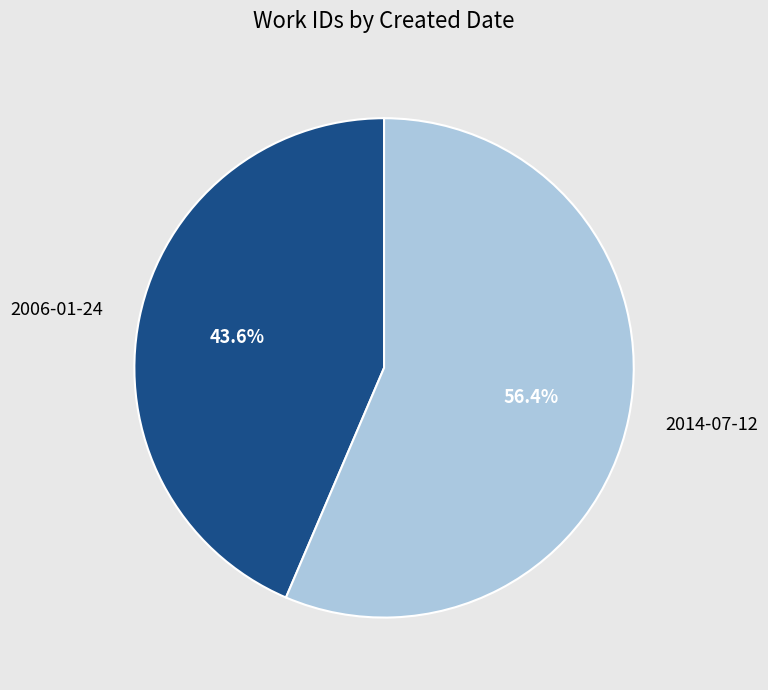

Which has a higher value, 2014-07-12 or 2006-01-24?

2014-07-12